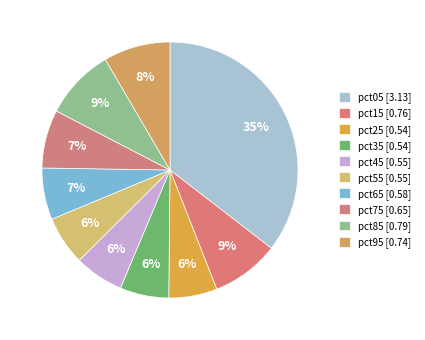

Count the number of slices in the pie.

10